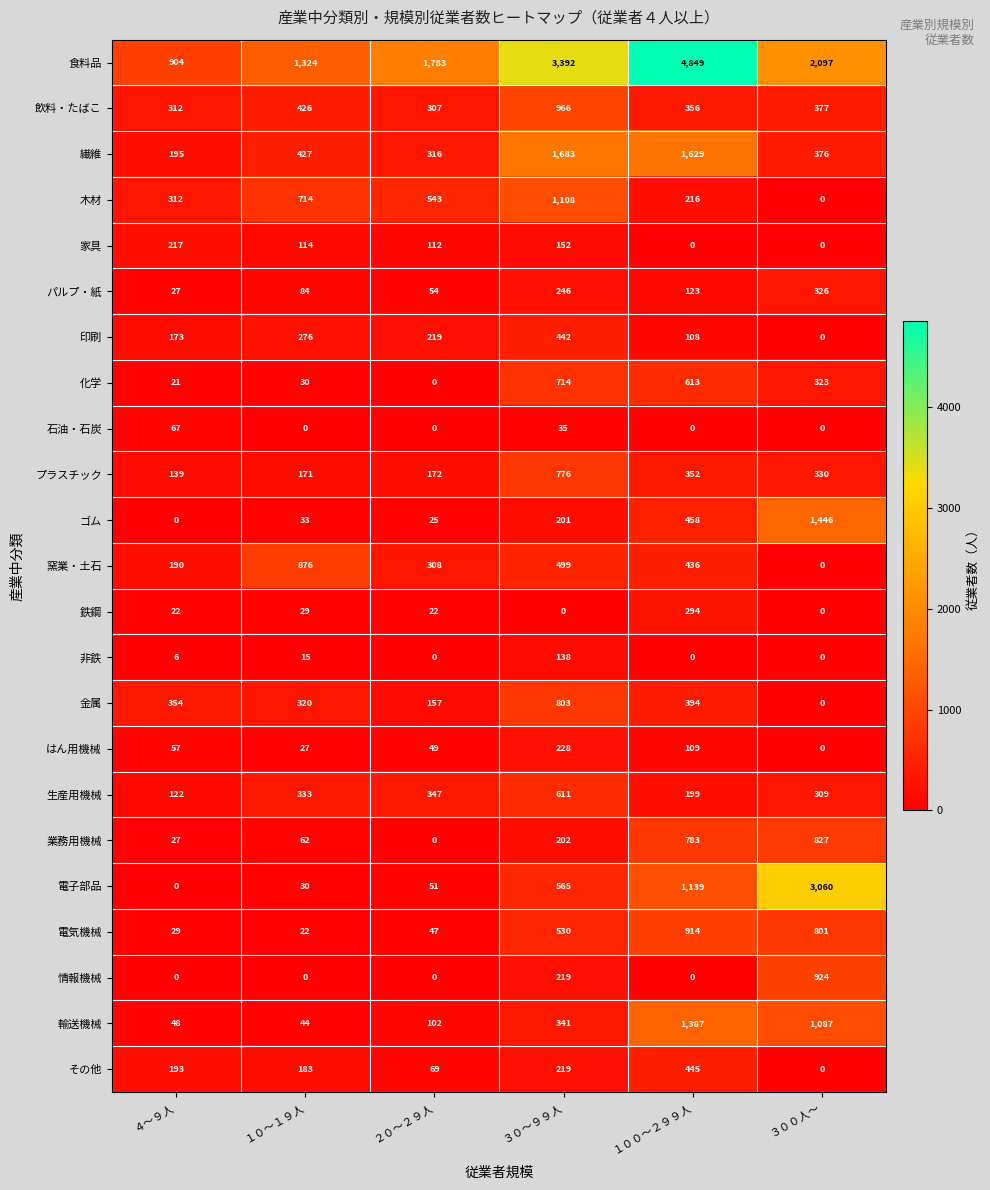

Which series has the largest total across all categories?

食料品